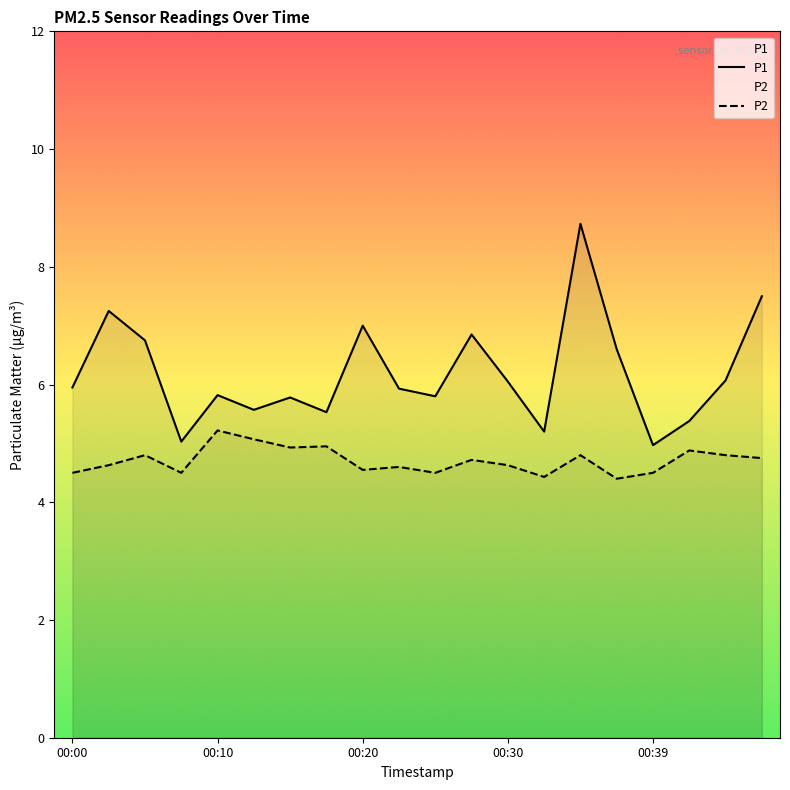

Which series has the widest spread of values?

P1